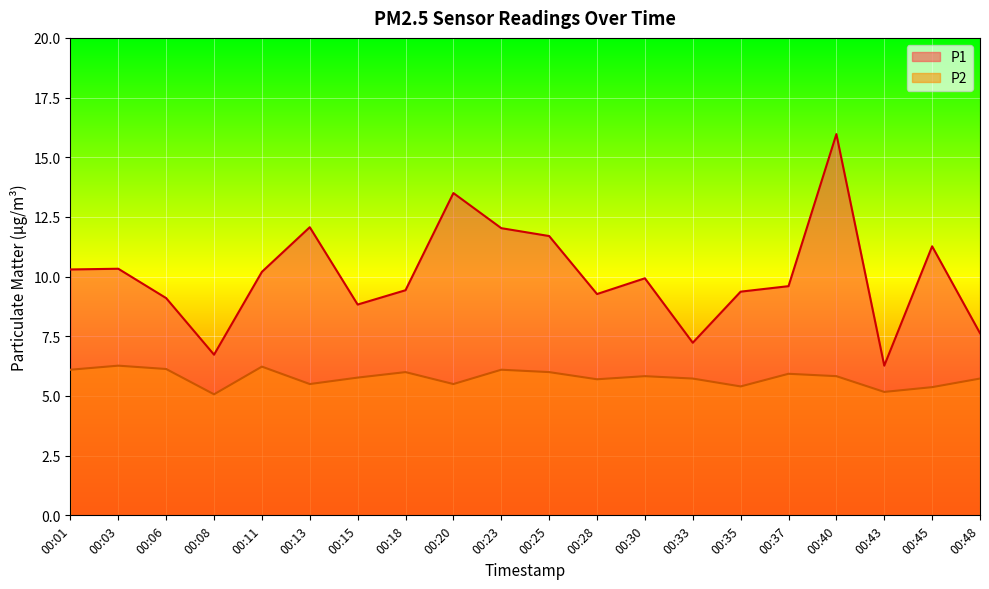

What is the difference between the highest and lowest values at 00:03?

4.1